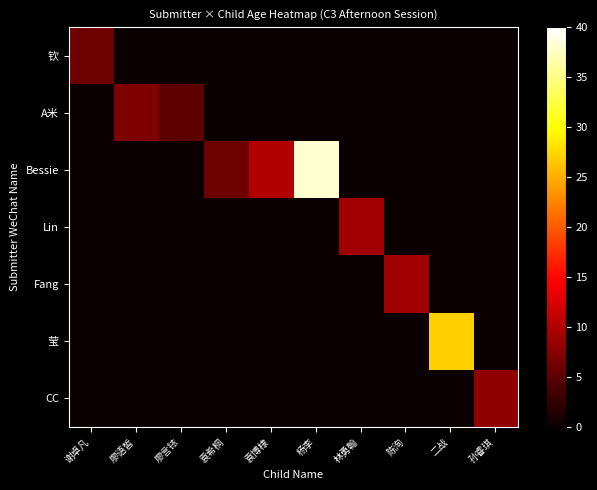

What is the total value across all series at 陈洵?

9